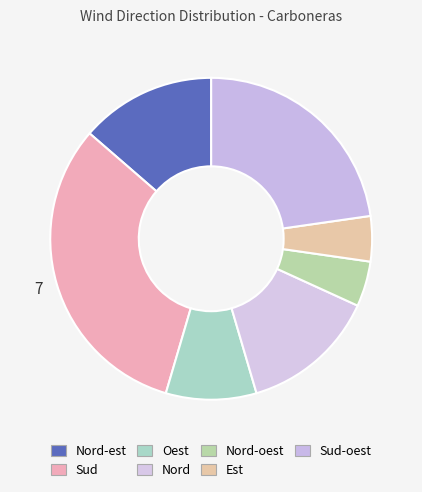

How many slices are in this pie chart?

7